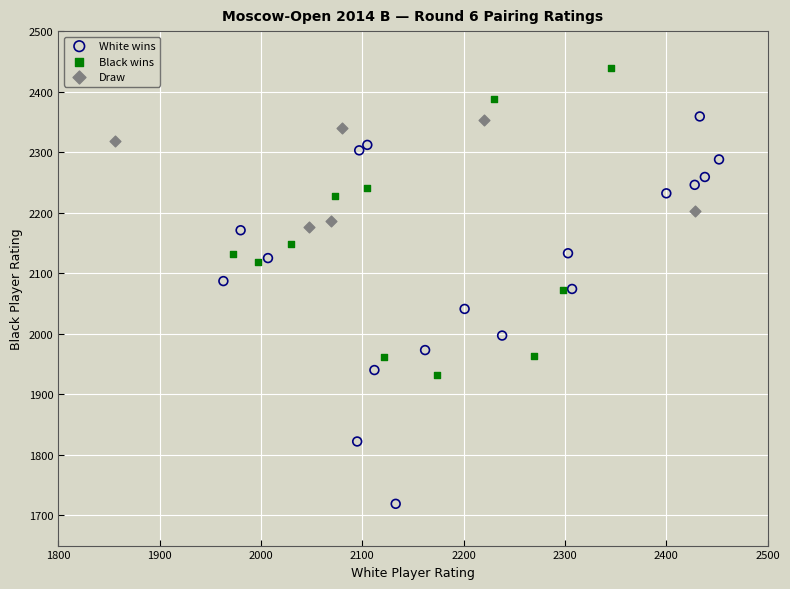

Which series reaches the minimum Y coordinate?

White wins